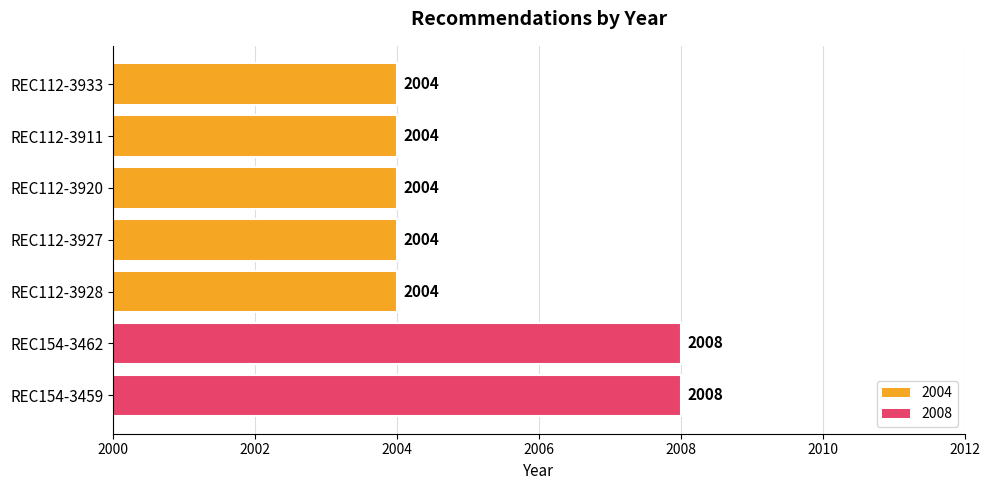

What is the greatest value displayed?

2008